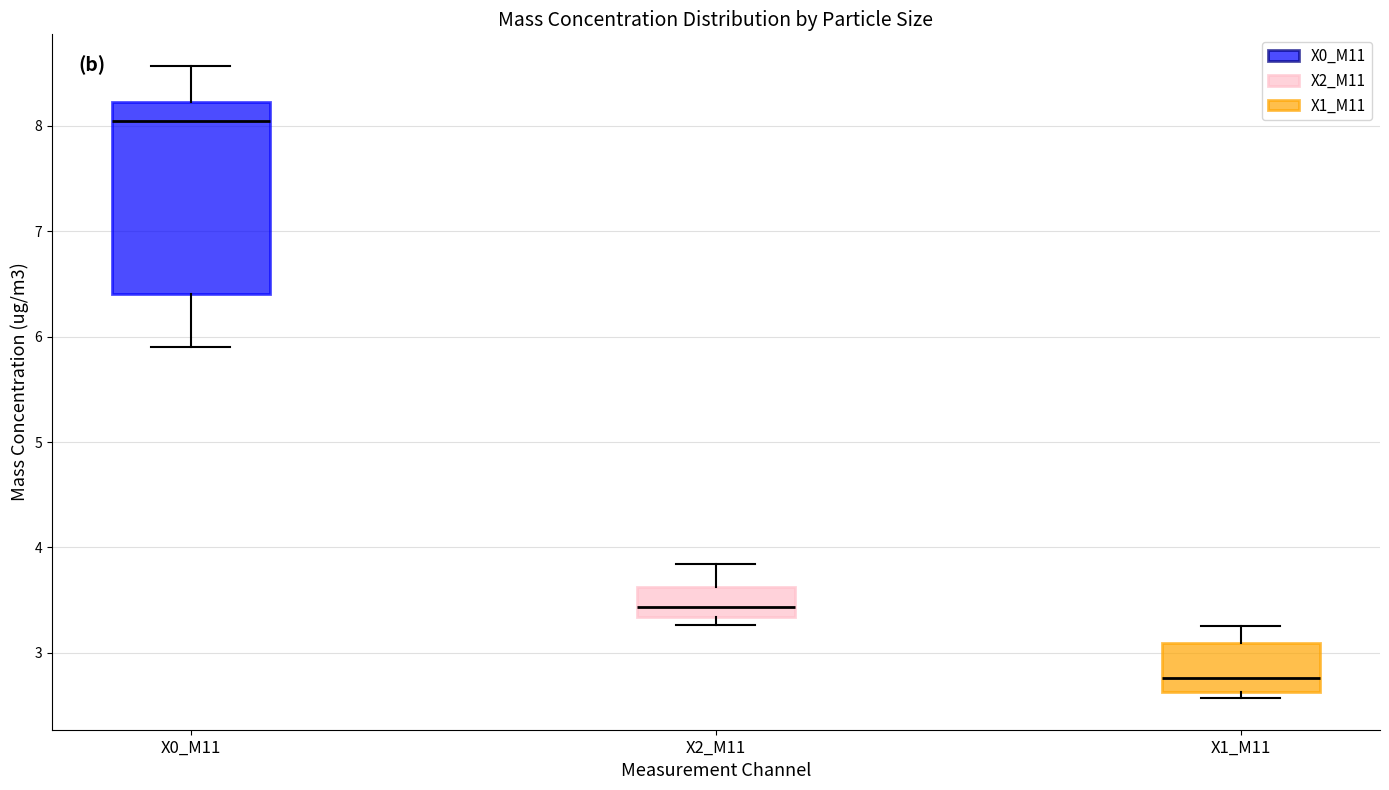

Reading left to right, read every box against the y-axis: the position of its median line, the range the box covers, and the ends of its whiskers. The values are not printed on the chart, so give them approximately, as read against the axis.

X0_M11: median 8.0, box 6.4 to 8.2, whiskers 5.9 to 8.6
X2_M11: median 3.4, box 3.3 to 3.6, whiskers 3.3 (just below the box's lower edge) to 3.8
X1_M11: median 2.8, box 2.6 to 3.1, whiskers 2.6 (just below the box's lower edge) to 3.3